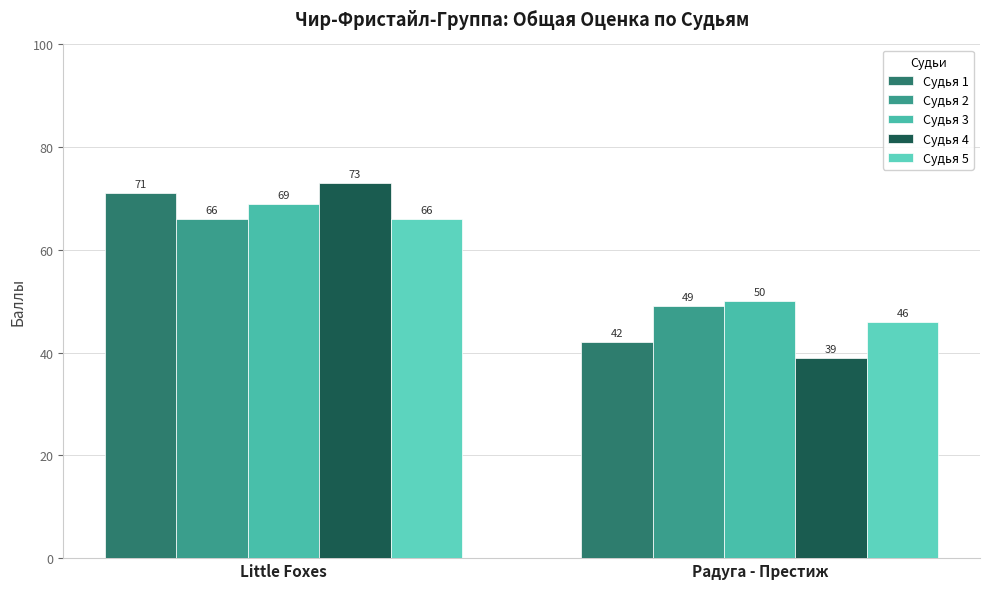

What is the sum of the Судья 2 values at Радуга - Престиж and Little Foxes?

115